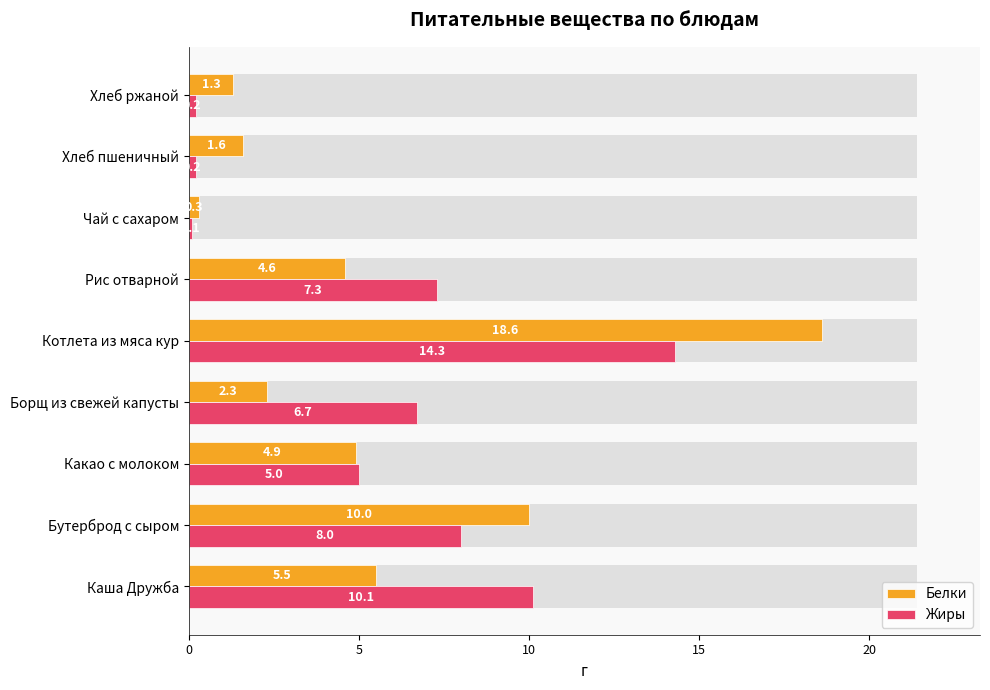

What is the spread (max minus min) of values at Какао с молоком?

0.1